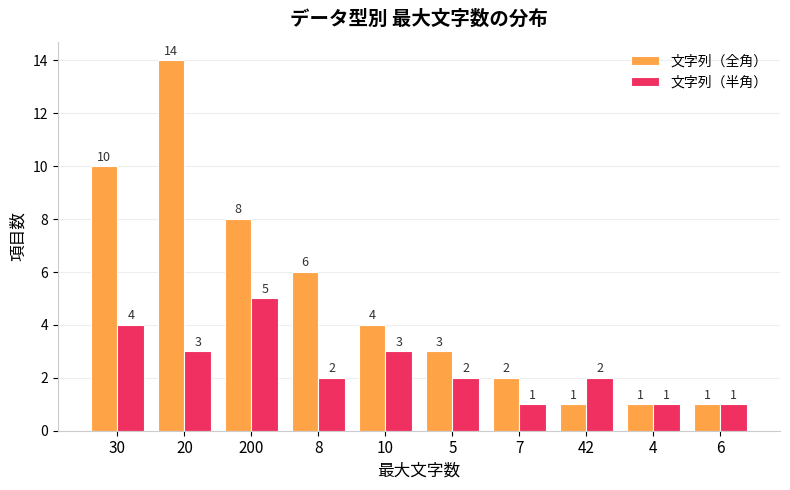

What are all the series names shown in the legend?

文字列（全角）, 文字列（半角）